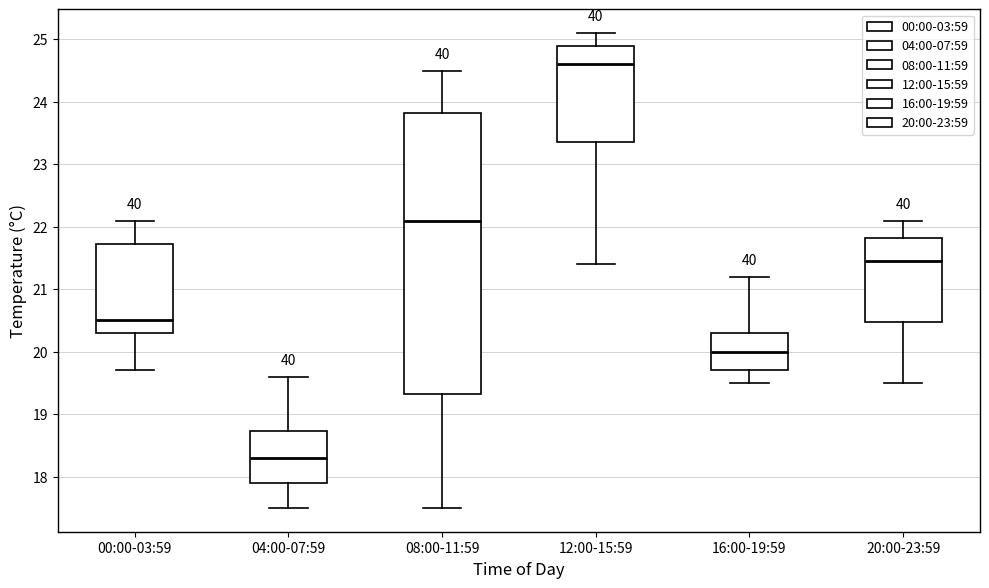

Which box's median line is the highest?

12:00-15:59